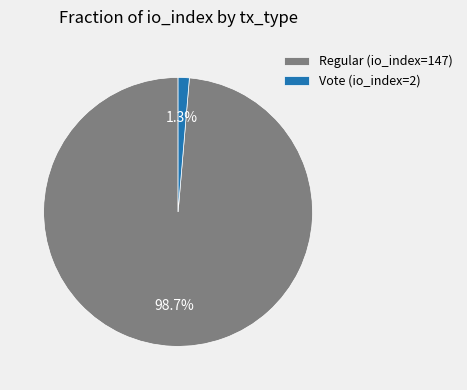

What percentage is the Regular (io_index=147) slice, to the nearest percent?

99%